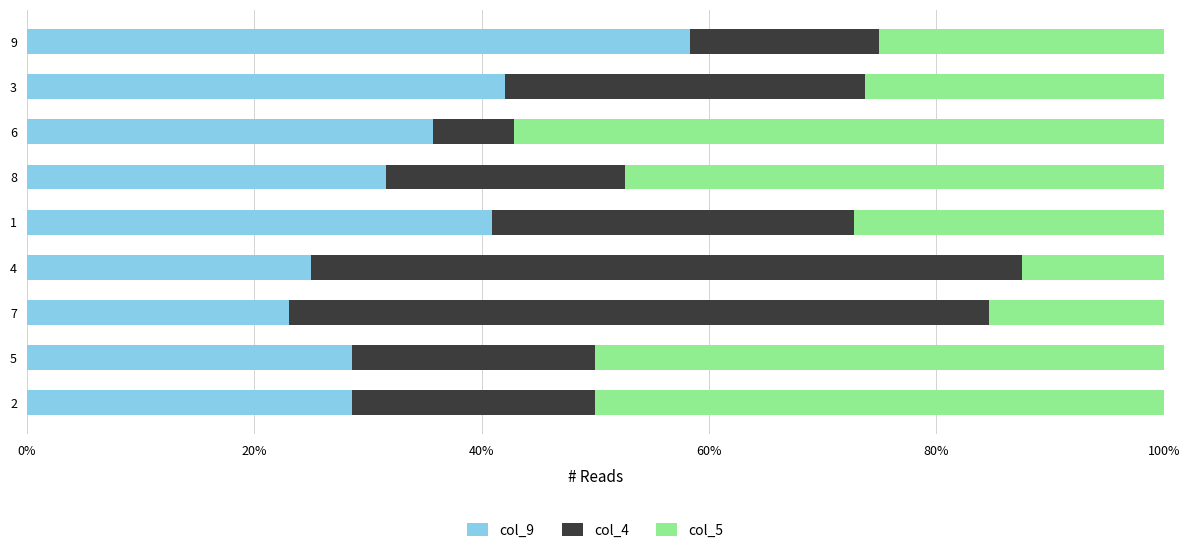

What is the difference between the maximum and minimum values in the col_9 series?

35.3